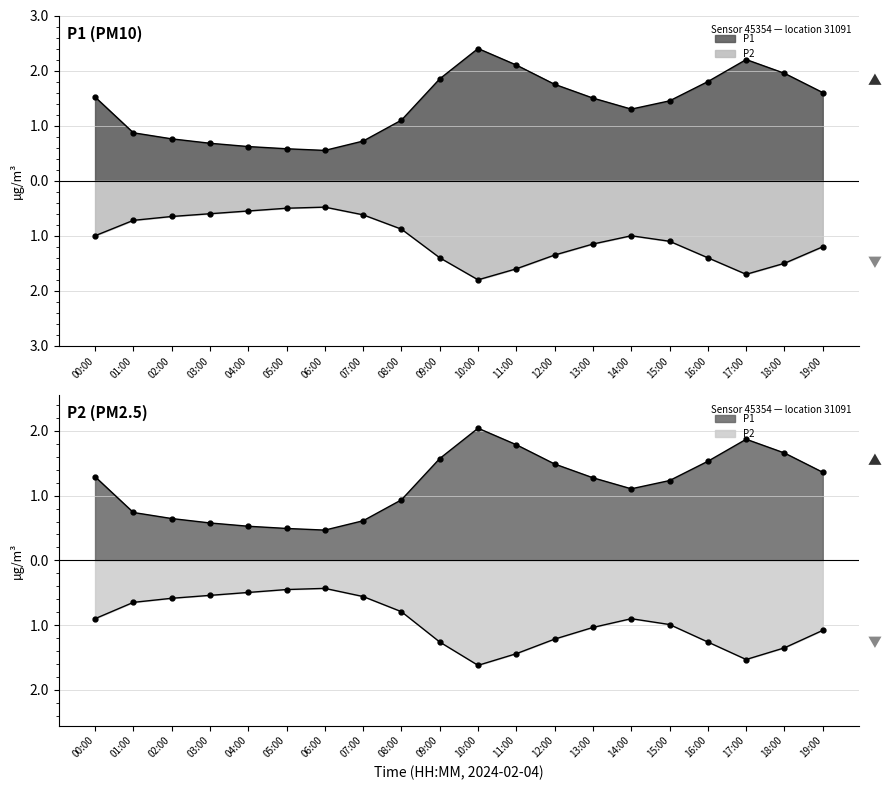

Rank the series by their average value, from highest to lowest.

P1, P2